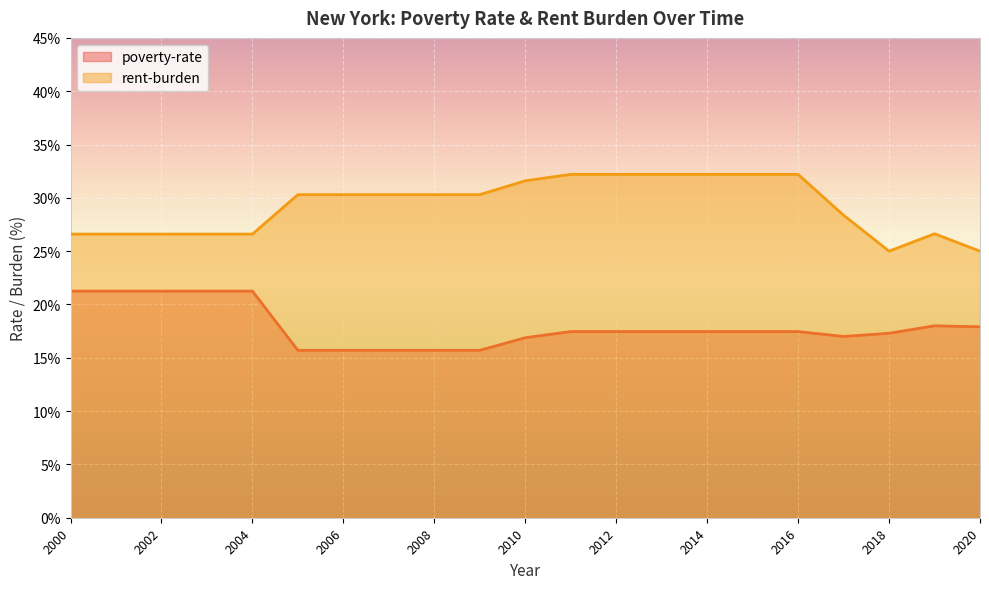

The value of rent-burden at 2019 is 15.9. True or false?

False